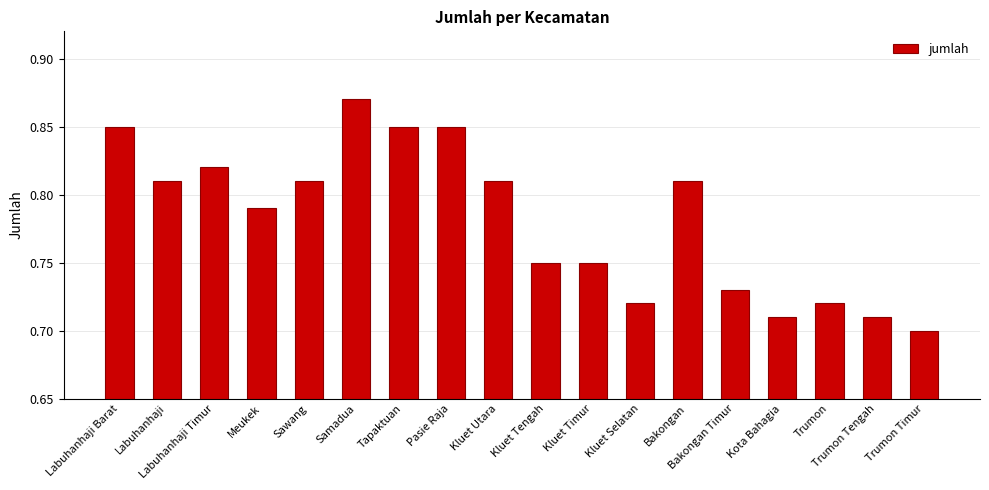

How many values are between 0 and 1?

18